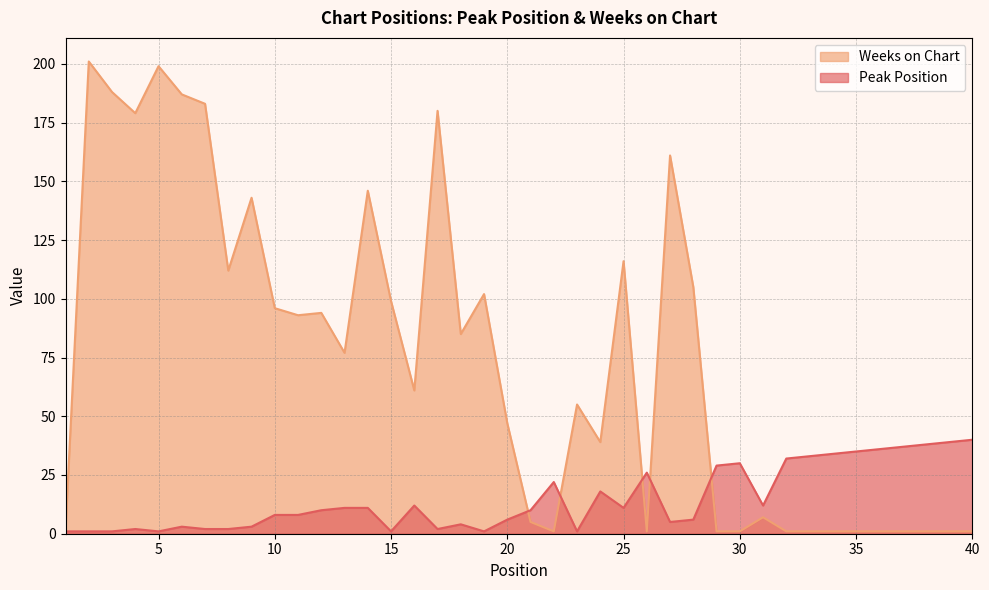

True or false: Peak Position has a value of 10 at 12.

True